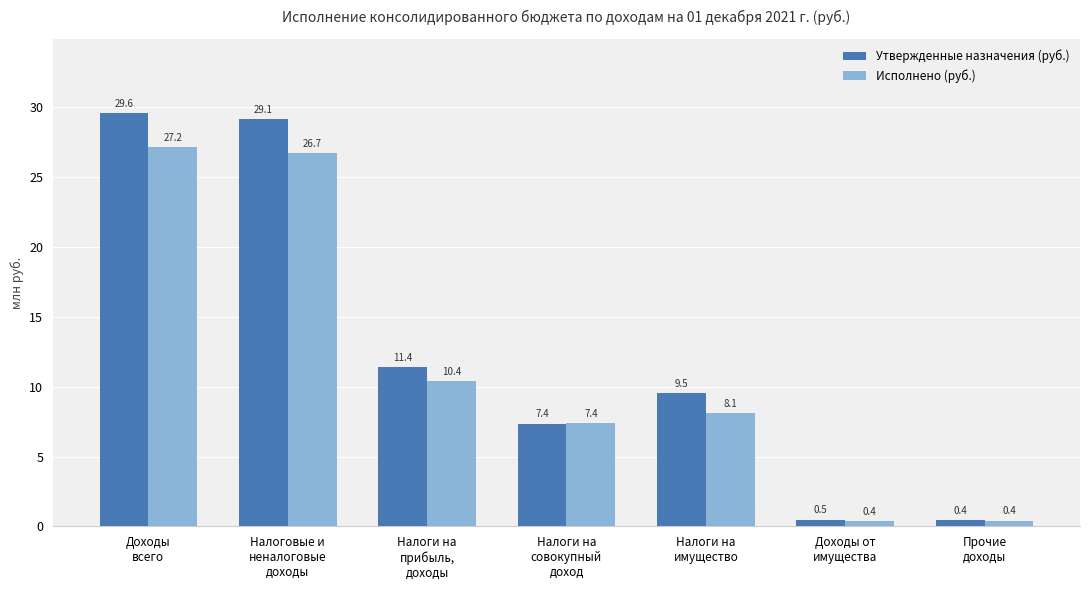

How many groups of bars are there?

7